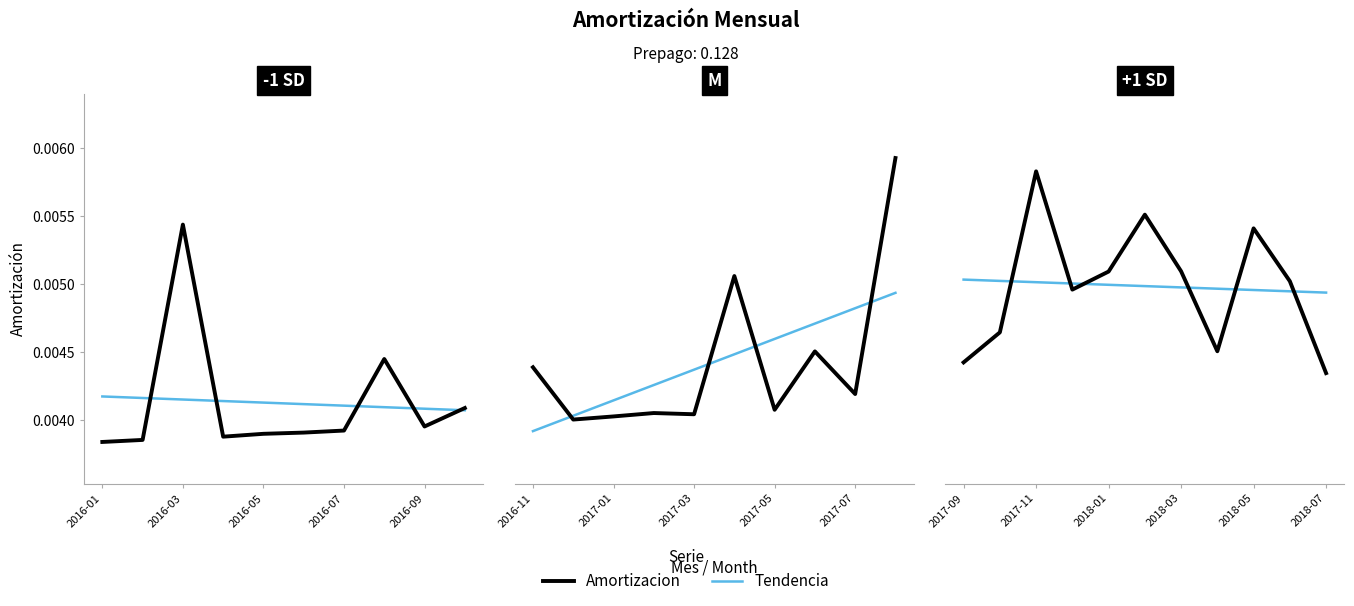

True or false: Amortizacion has a value of 0.0 at 2016-09.

True